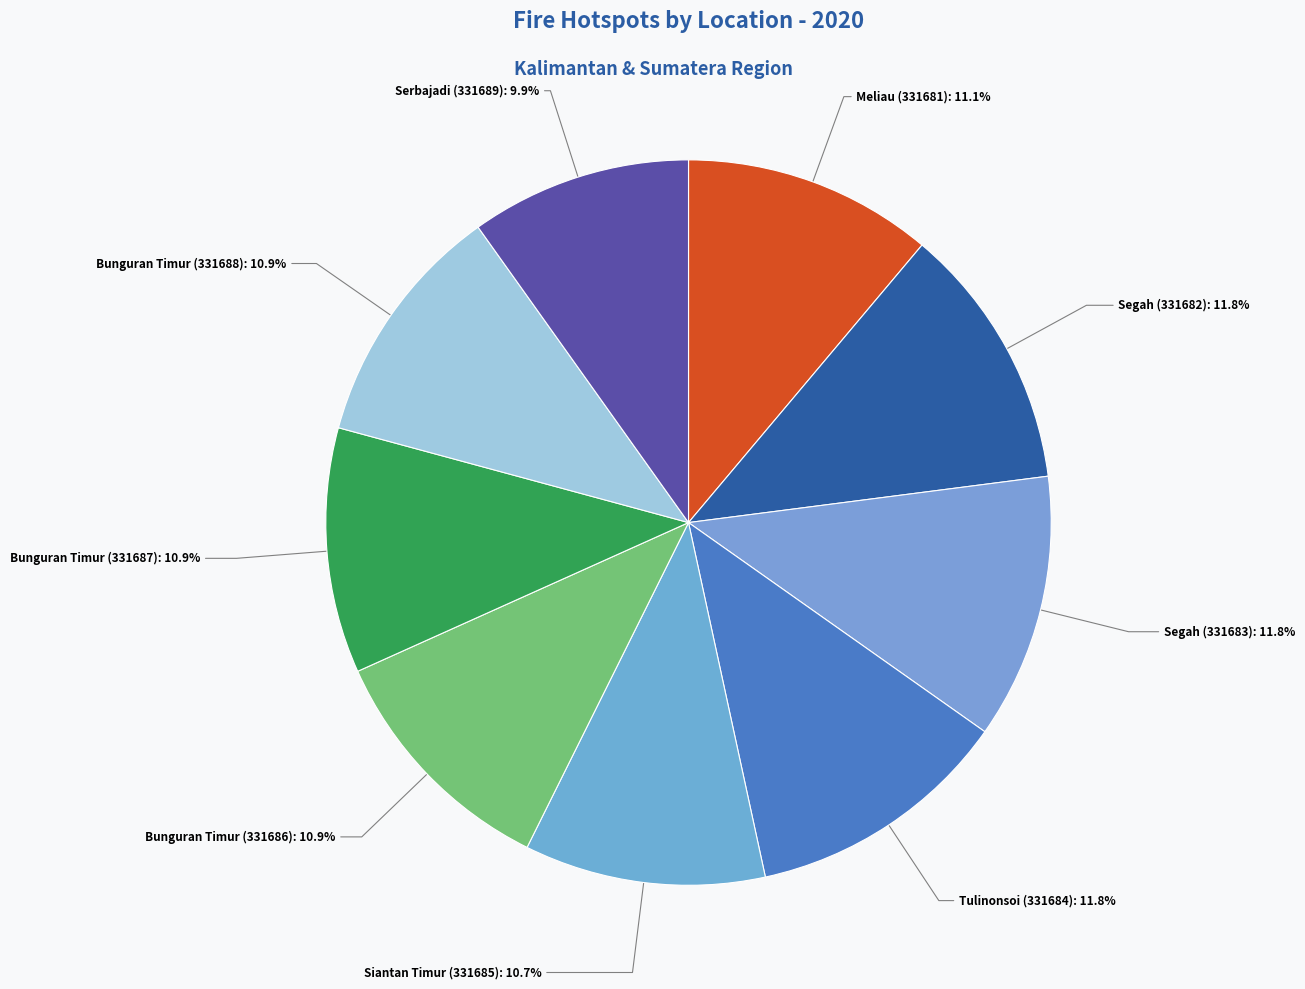

What percentage is the Segah (331683) slice, to the nearest percent?

12%